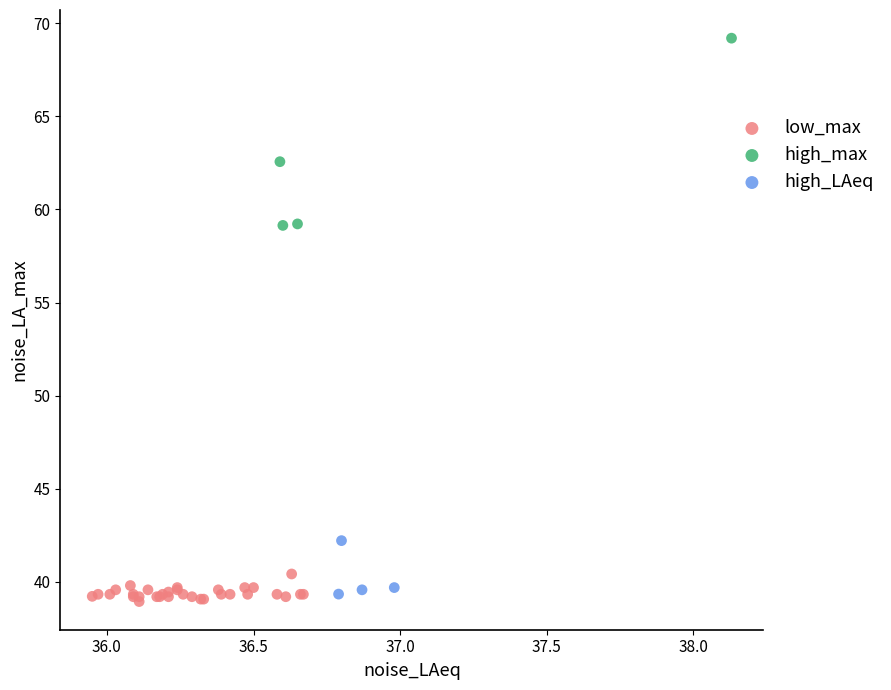

Which series has the largest Y range (max minus min)?

high_max